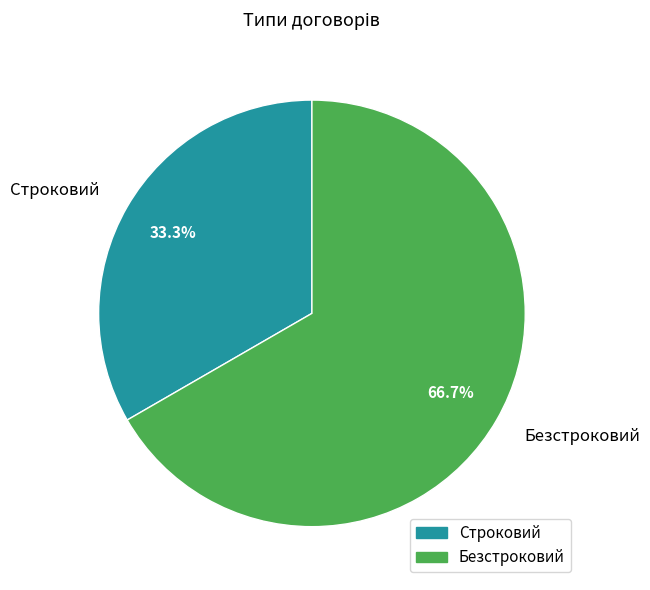

Does Безстроковий account for over 50% of the chart?

Yes